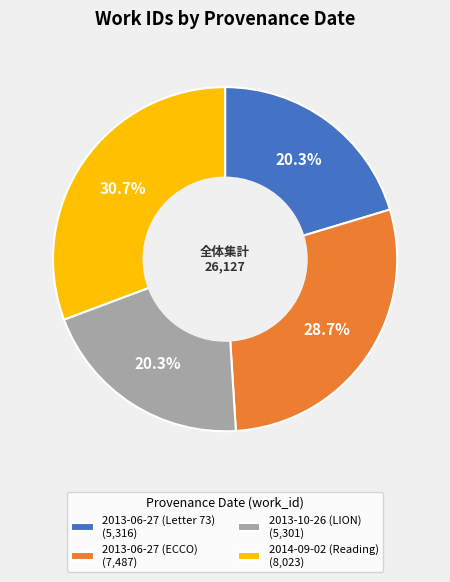

The 2013-10-26 (LION) slice represents 28% of the pie. True or false?

False